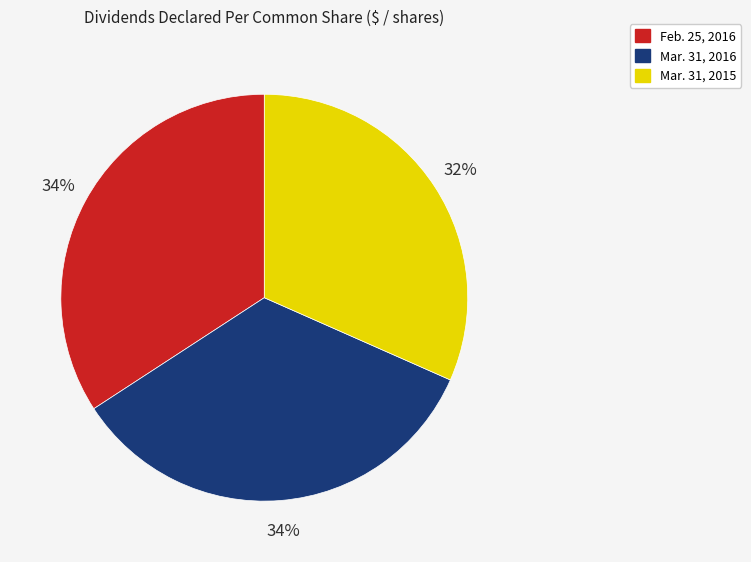

How many segments does this pie chart have?

3